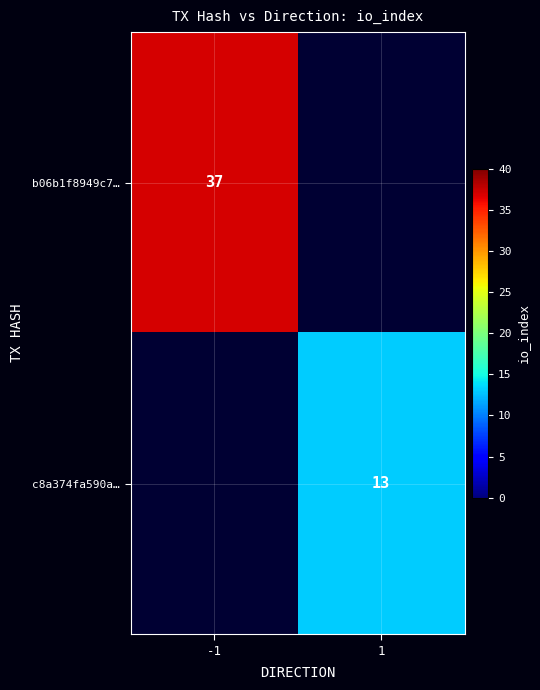

The value of b06b1f8949c7… at -1 is 37. True or false?

True